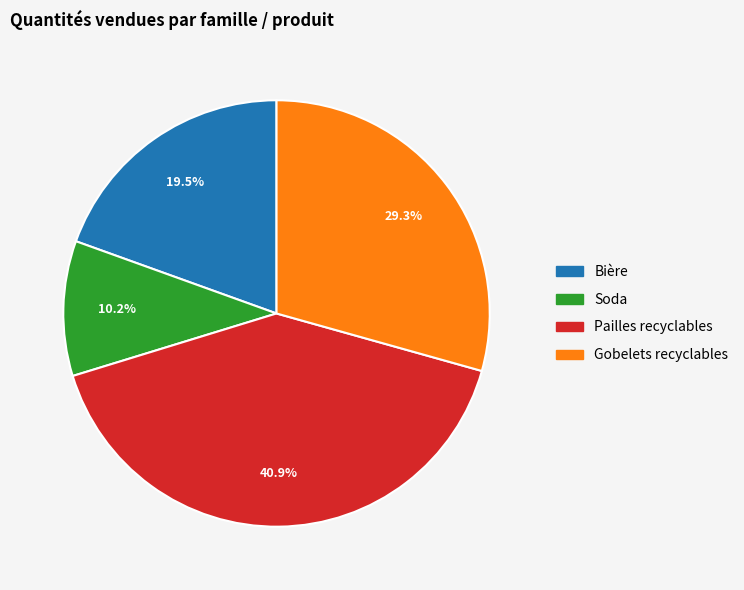

Which slice is the smallest?

Soda